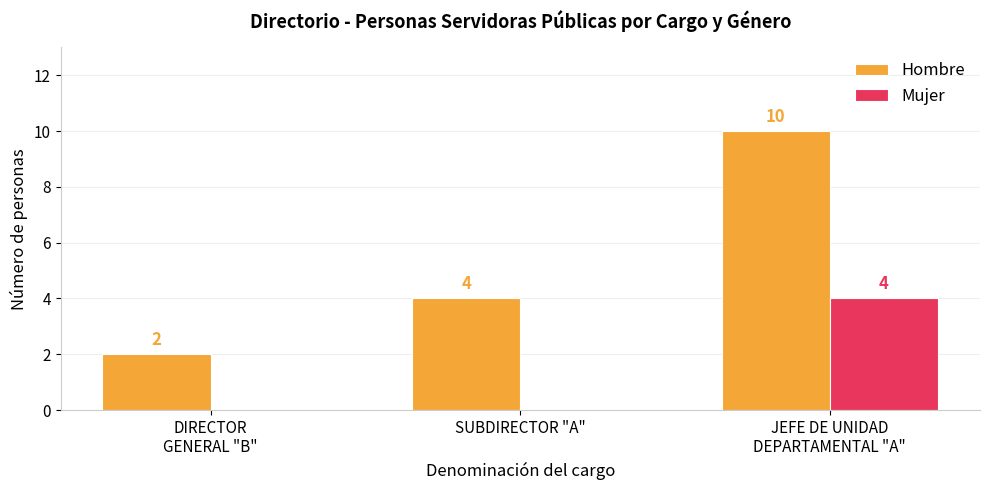

Which series has the largest total across all categories?

Hombre